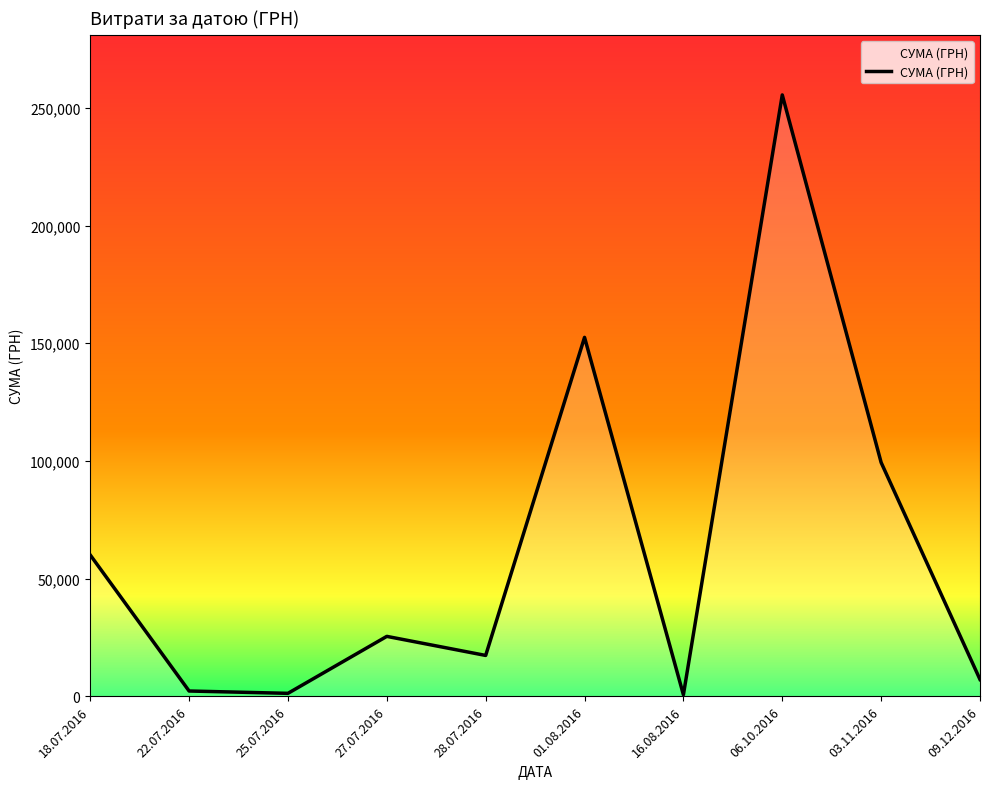

Read the value at 03.11.2016.

99317.8